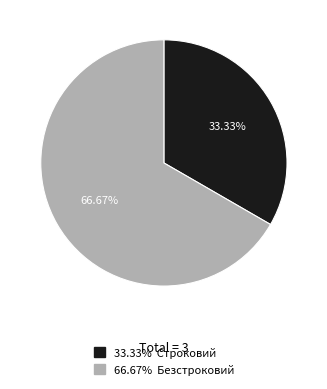

Is there any slice that represents more than half of the pie?

Yes